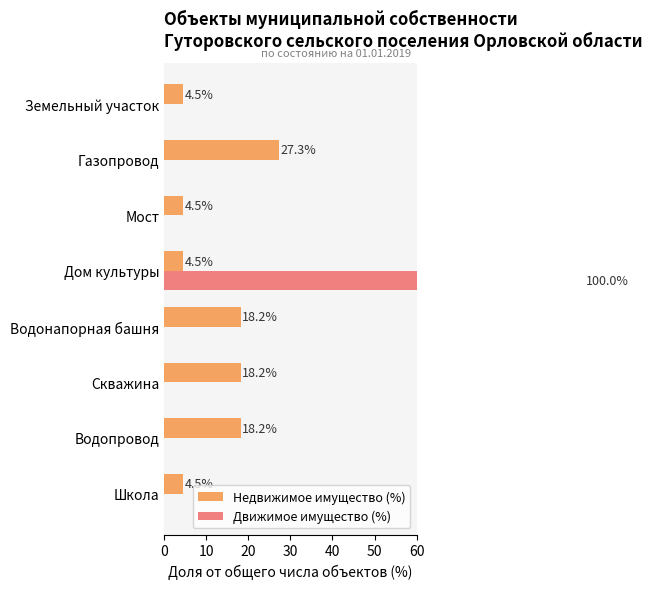

Reading right to left, list all the values displayed in this chart.

Недвижимое имущество (%): 4.5	27.3	4.5	4.5	18.2	18.2	18.2	4.5
Движимое имущество (%): 0.0	0.0	0.0	100.0	0.0	0.0	0.0	0.0